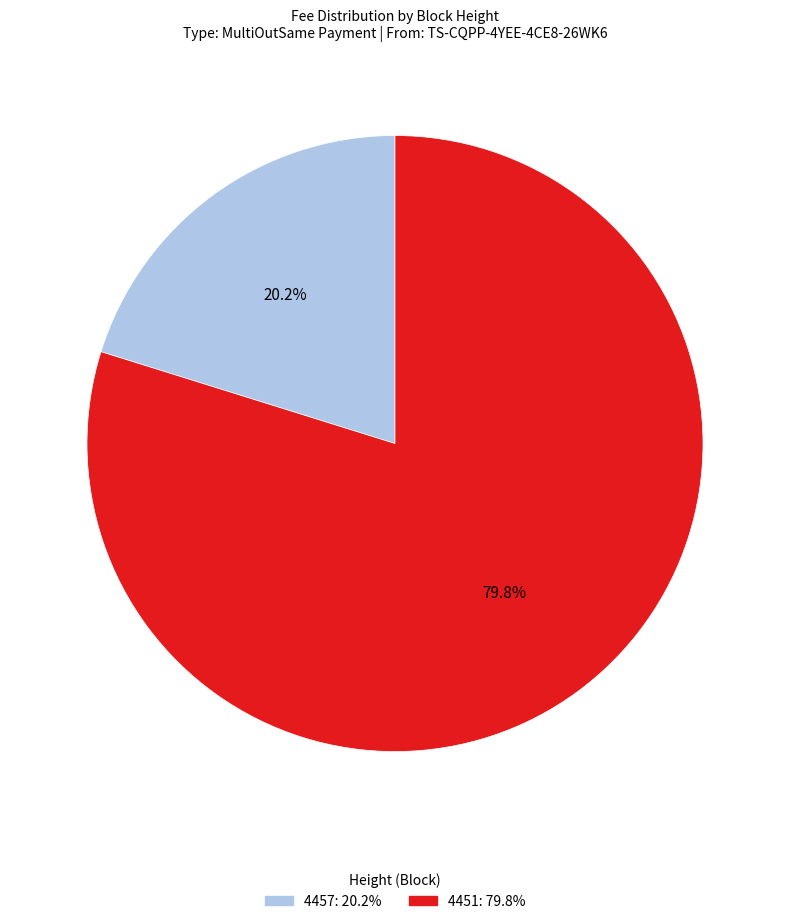

How many slices are in this pie chart?

2